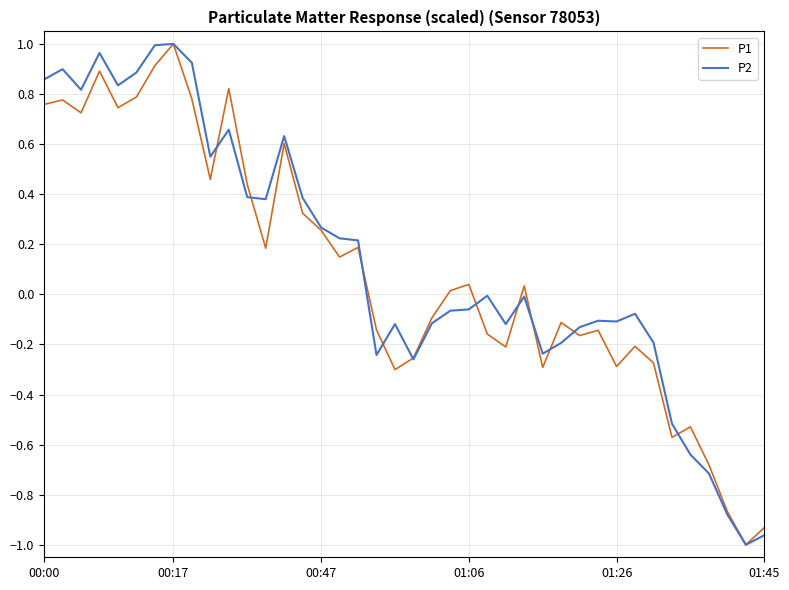

What is the sum of all P2 values?

5.1